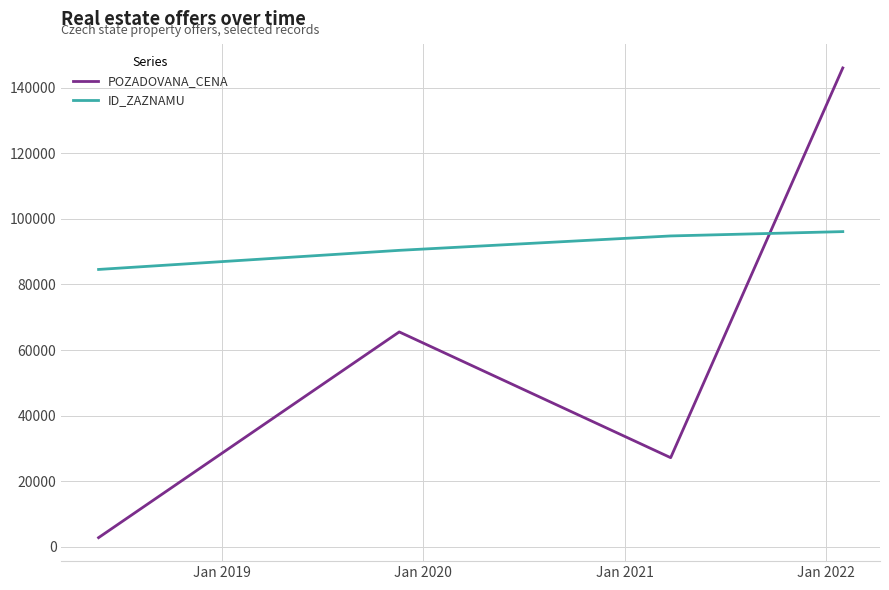

What is the average value of the POZADOVANA_CENA series?

60375